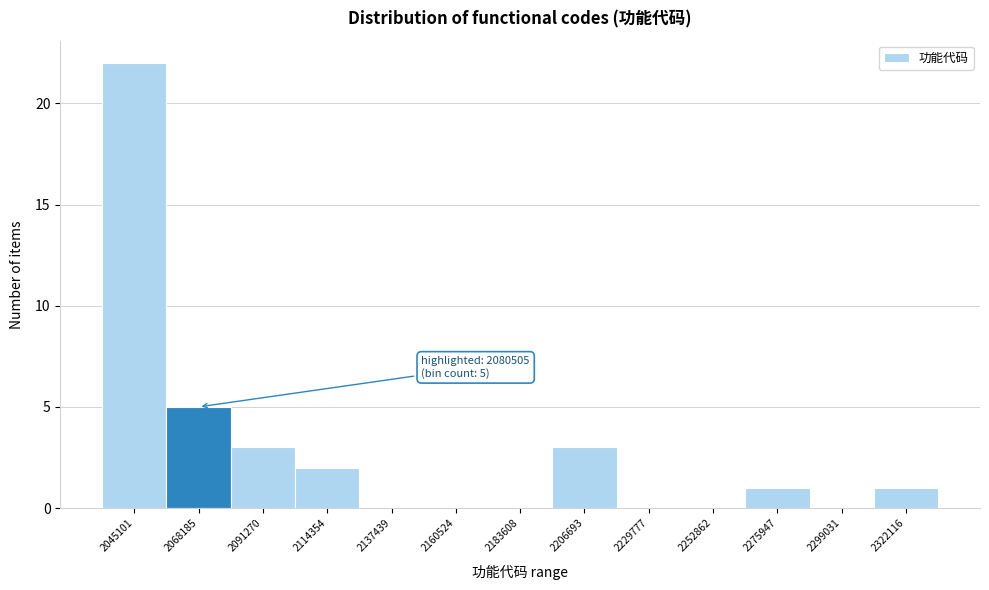

Reading left to right, transcribe all the data shown in this chart.

2045101=22	2068185=5	2091270=3	2114354=2	2137439=0	2160524=0	2183608=0	2206693=3	2229777=0	2252862=0	2275947=1	2299031=0	2322116=1